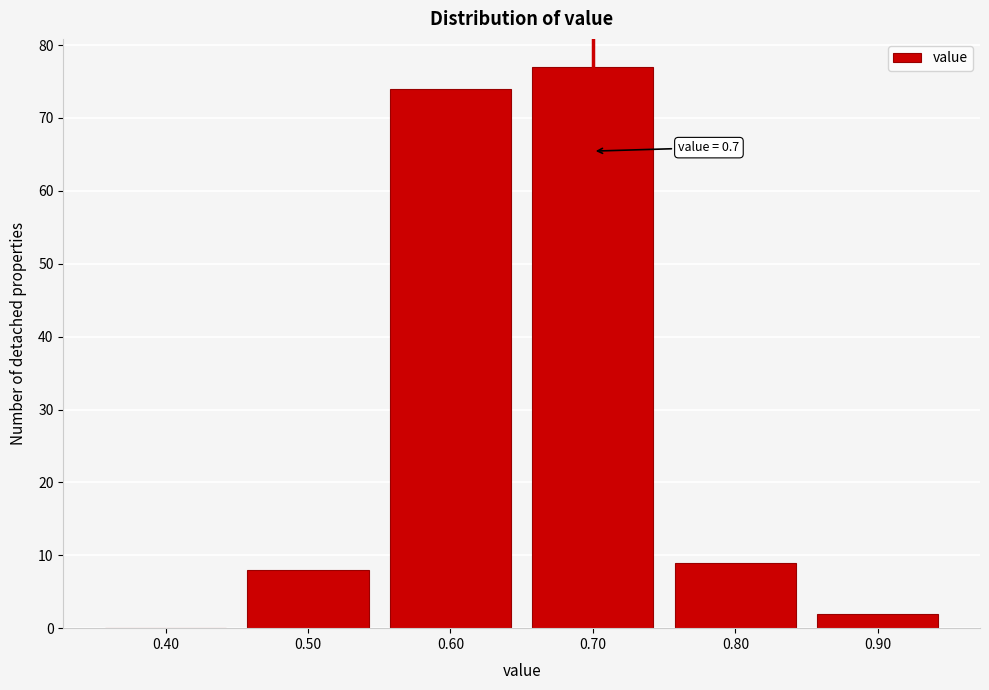

Which range on the x-axis has the tallest bar?

0.65 to 0.75